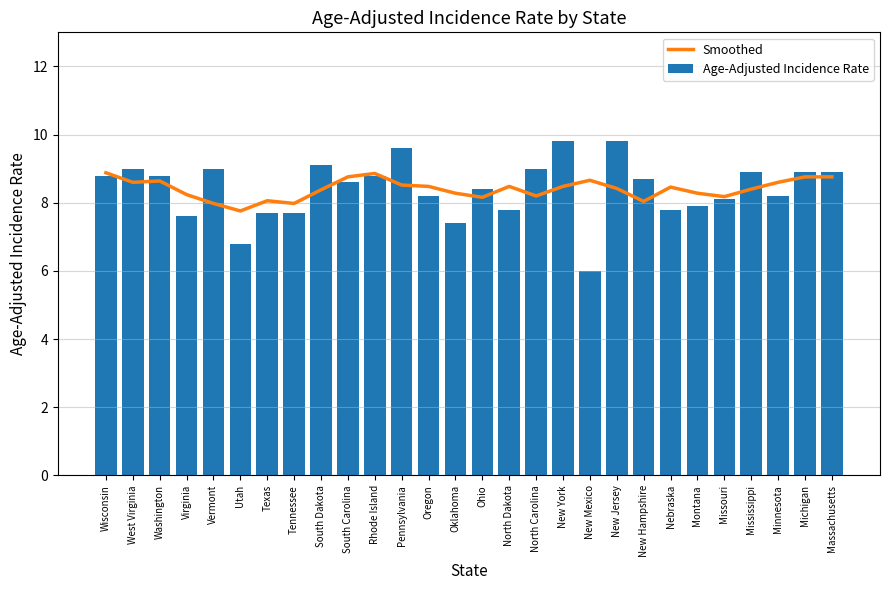

What is the highest value of the Age-Adjusted Incidence Rate series?

9.8